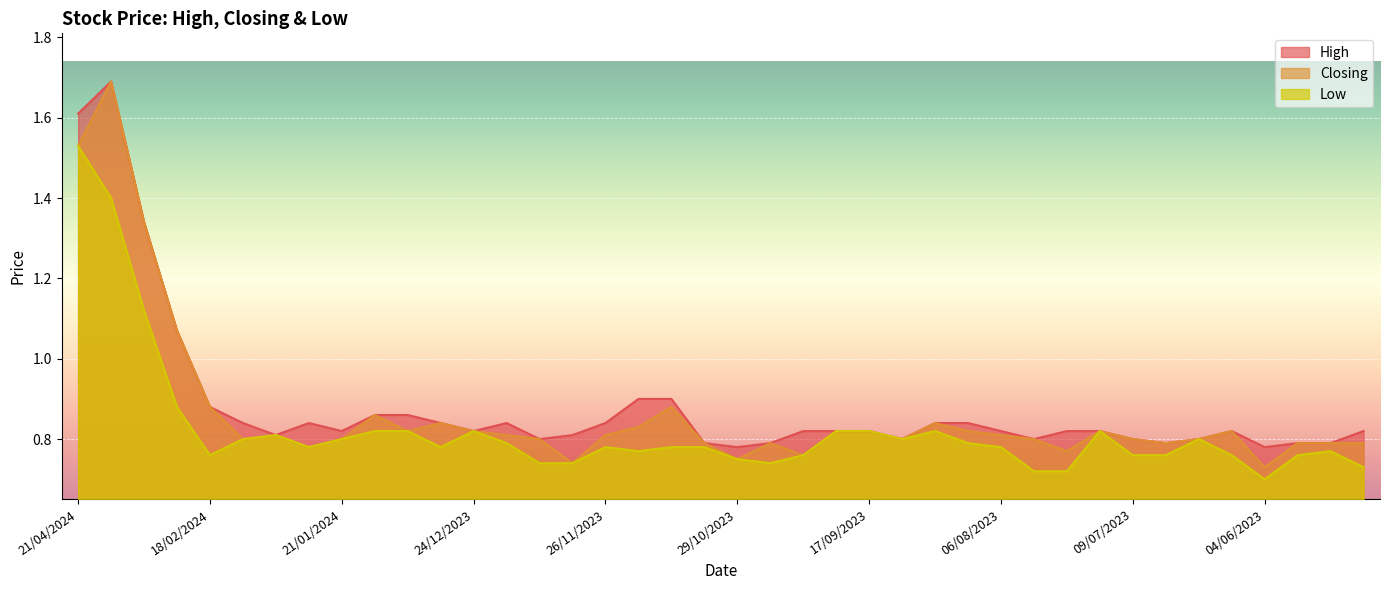

Between 24/12/2023 and 26/11/2023, which series saw the biggest shift?

Low